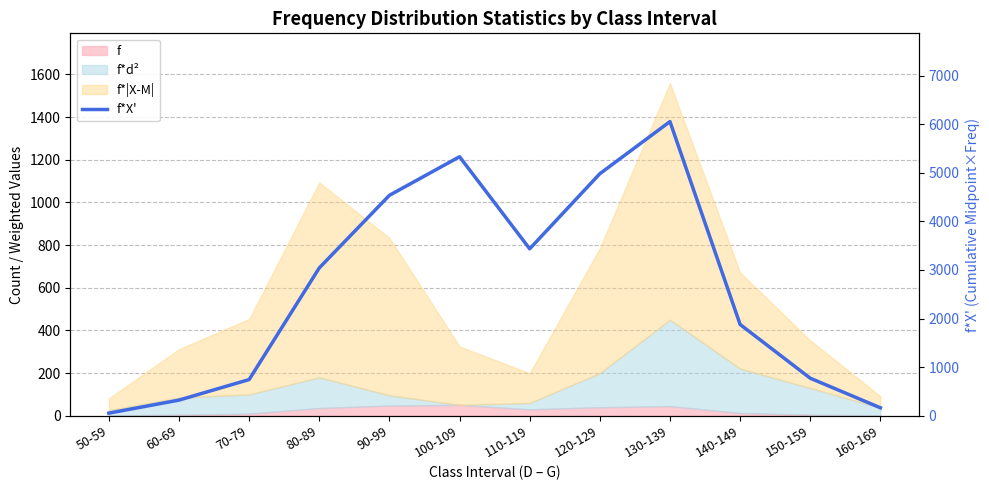

The value at 120-129 is 4980.0. True or false?

True